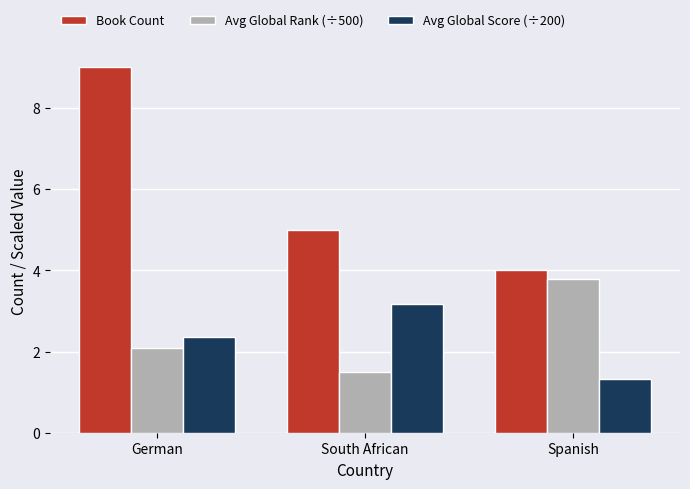

What is the difference between the maximum and second lowest values in the Avg Global Rank (÷500) series?

1.7